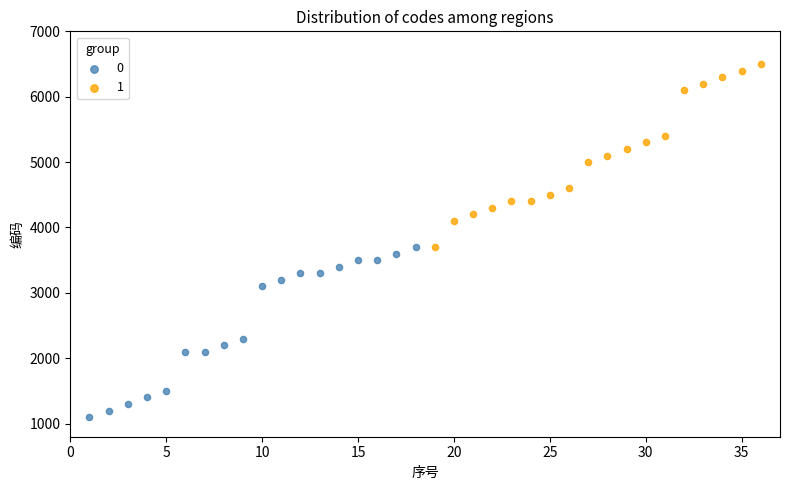

Which series reaches the maximum Y coordinate?

1